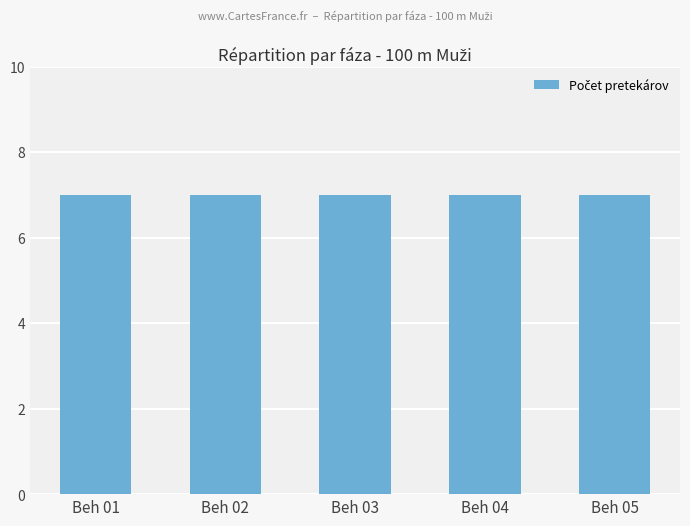

How many groups of bars are there?

5